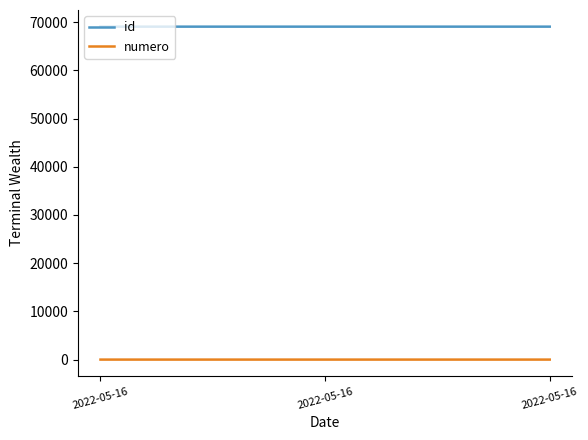

Reading right to left, what are all the values shown in this chart?

id: 2022-05-16=69074	2022-05-16=69073	2022-05-16=69072
numero: 2022-05-16=3	2022-05-16=2	2022-05-16=1